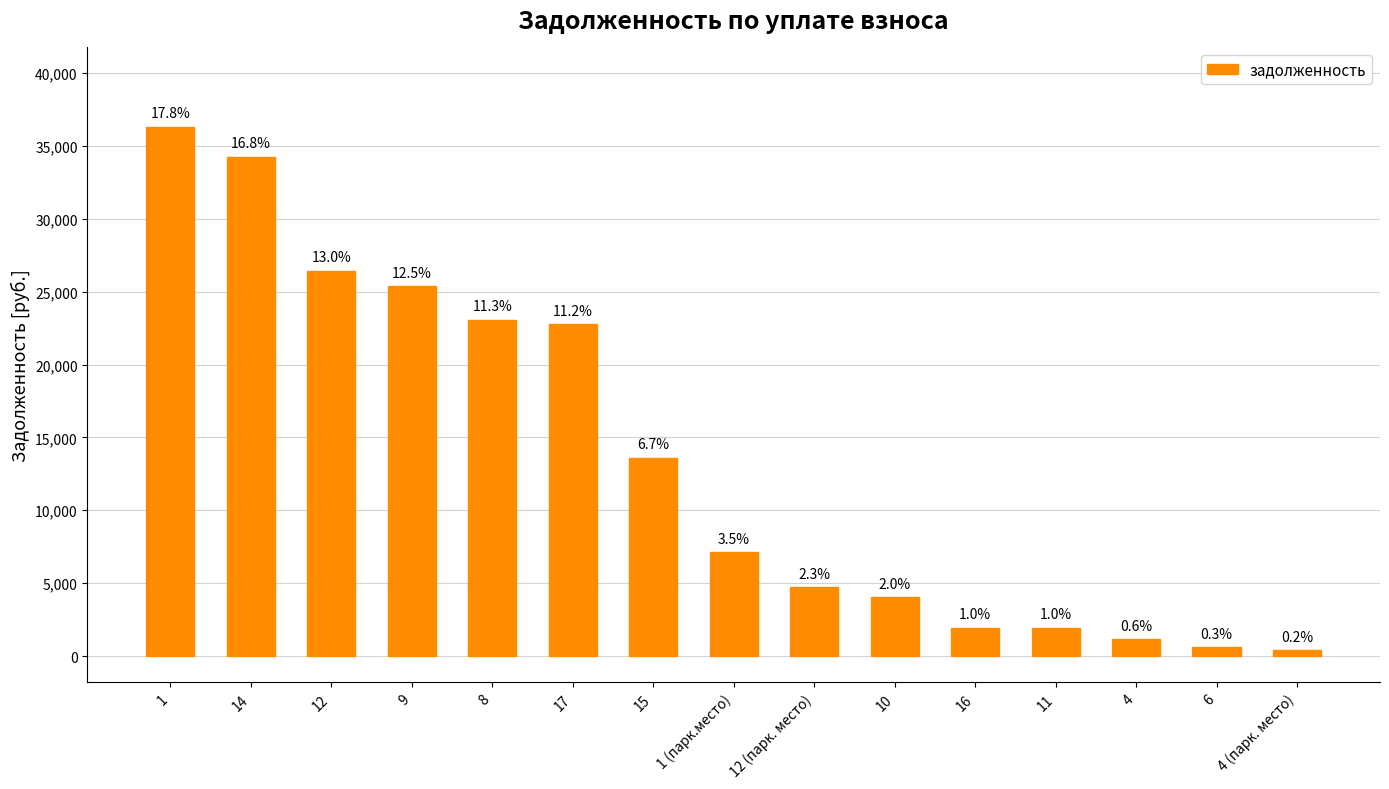

Are the bars horizontal?

No